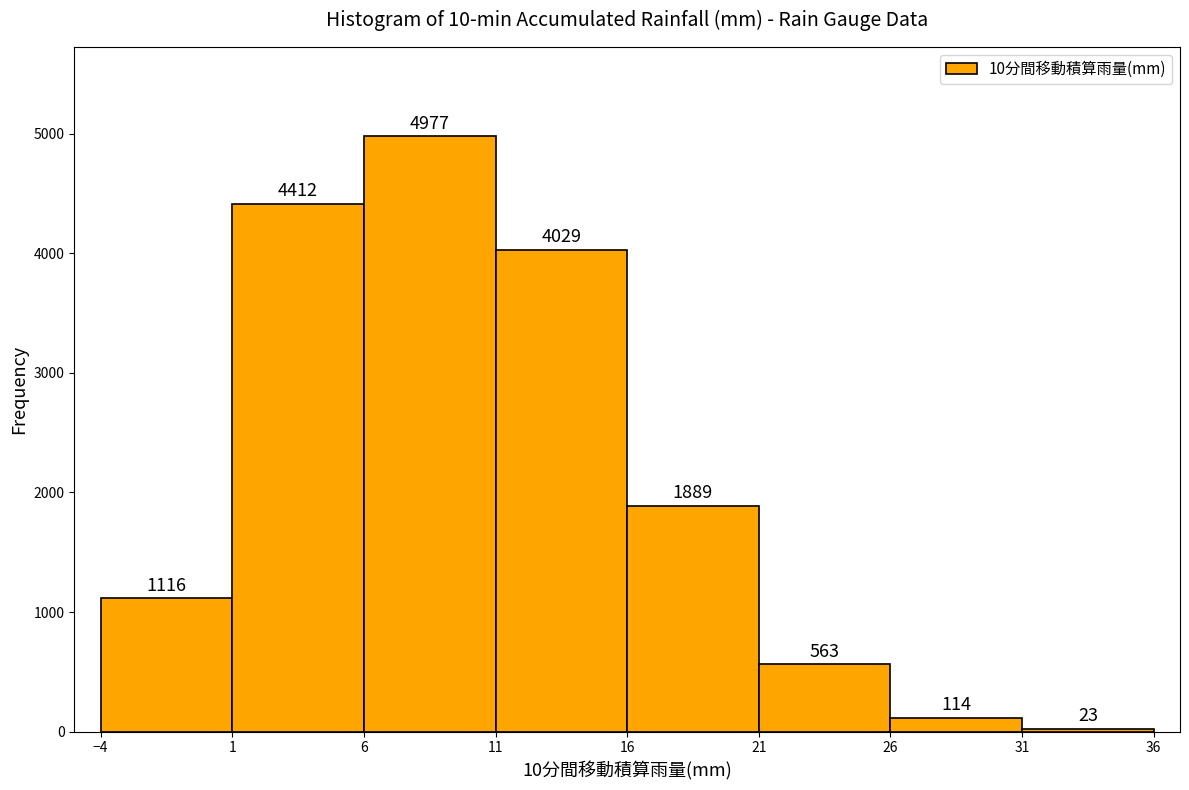

Reading left to right, list every bar in this chart as the range it spans on the x-axis followed by its height.

-4 to 1: 1116
1 to 6: 4412
6 to 11: 4977
11 to 16: 4029
16 to 21: 1889
21 to 26: 563
26 to 31: 114
31 to 36: 23